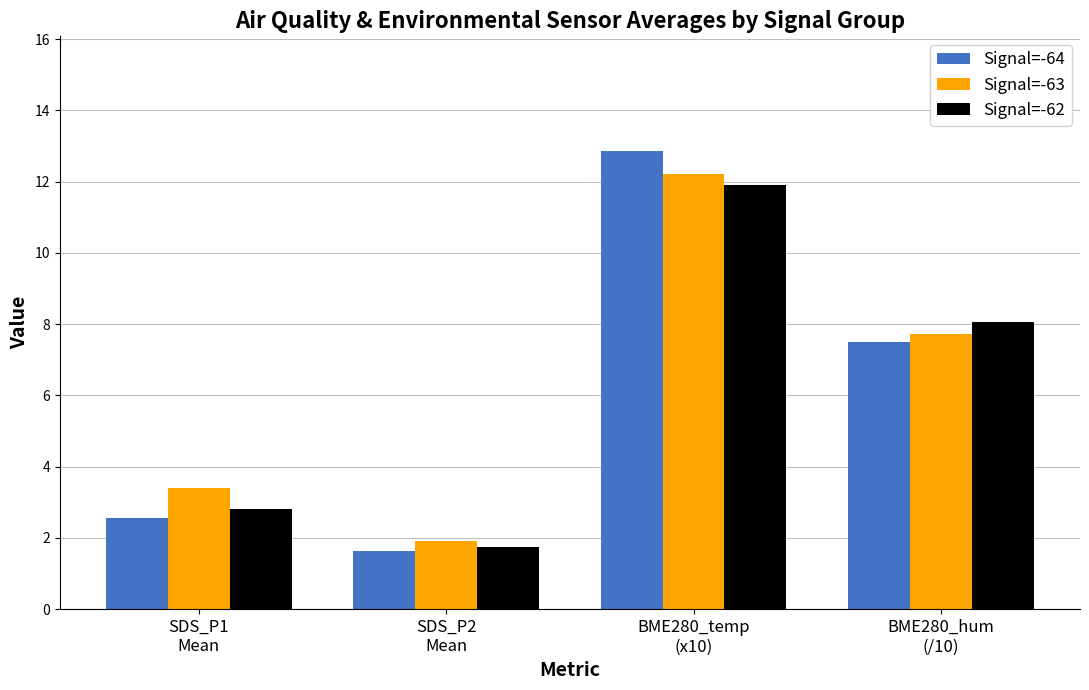

At which category is the sum across all series the highest?

BME280_temp
(x10)